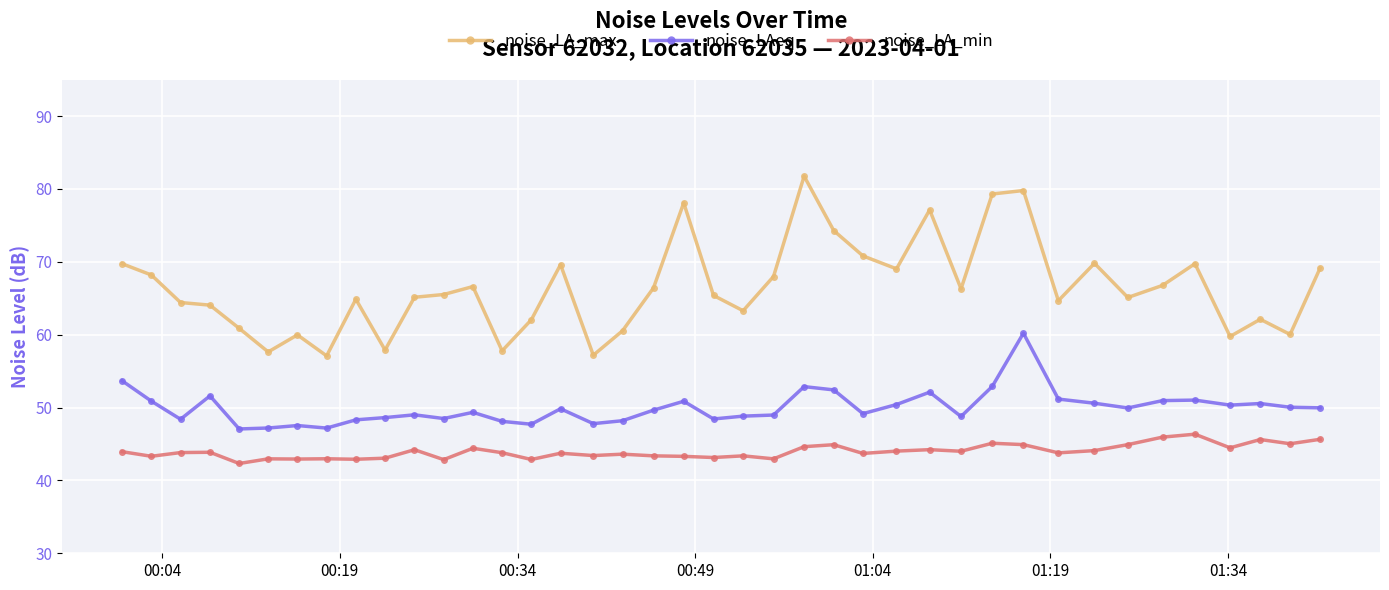

At how many categories does at least one series exceed 50?

40